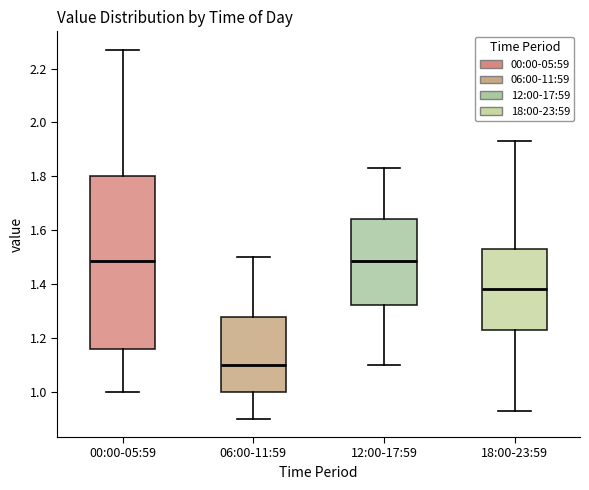

Which box is the tallest, from its lower edge to its upper edge?

00:00-05:59